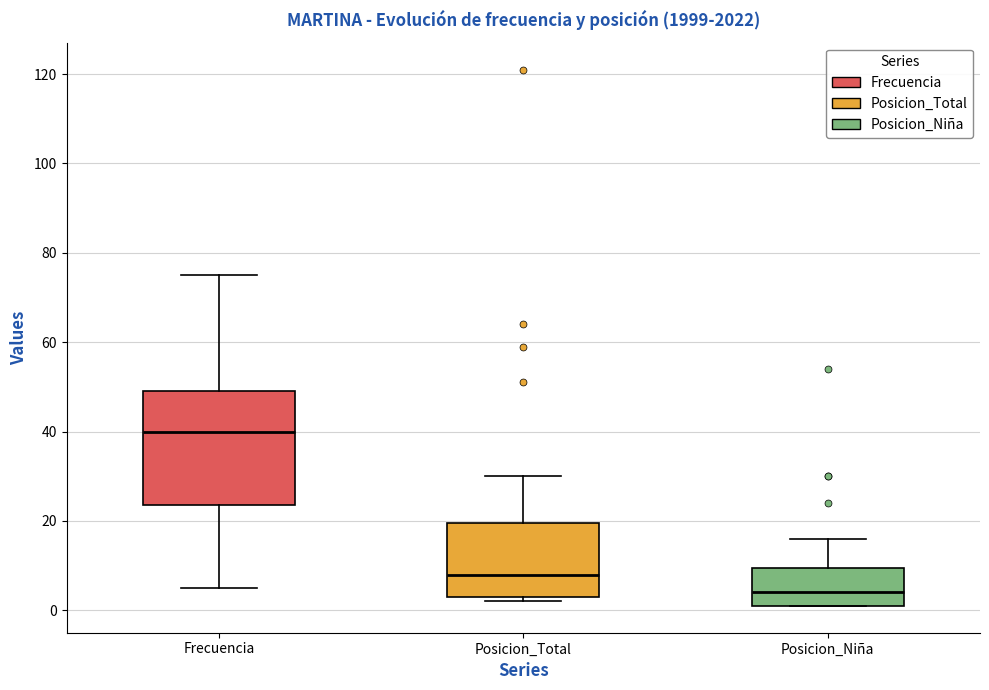

Reading left to right, transcribe this box plot: for each box, give where its median line is, the range the box spans, and where its two whiskers end, as read against the y-axis. The values are not printed on the chart, so give them approximately, as read against the axis.

Frecuencia: median 40, box 24 to 50, whiskers 6 to 76
Posicion_Total: median 8, box 4 to 20, whiskers 2 to 30
Posicion_Niña: median 4, box 2 to 10, whiskers 2 to 16